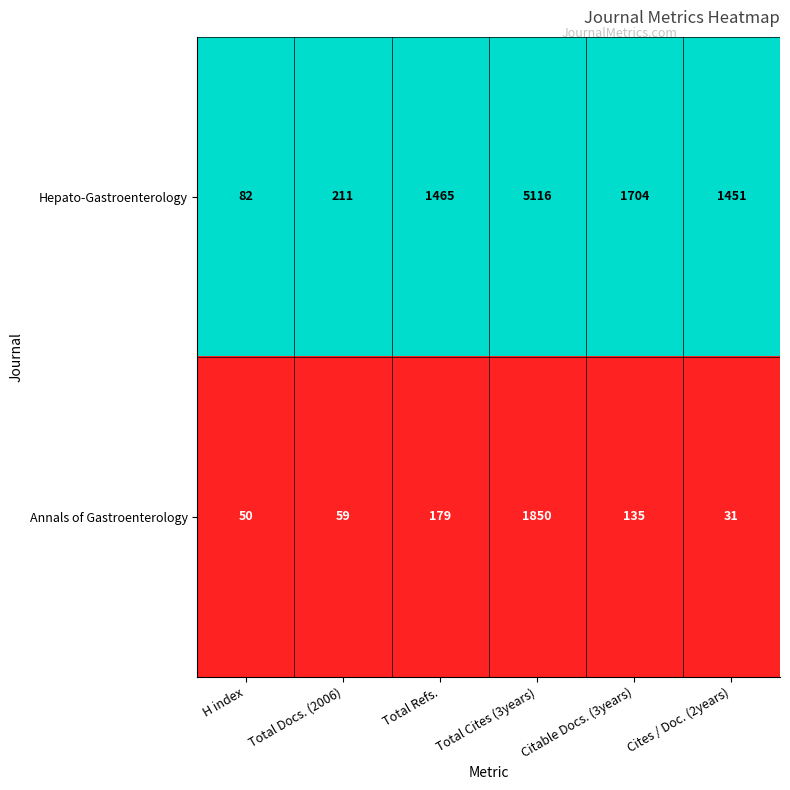

Rank the series by their average value, from lowest to highest.

Annals of Gastroenterology, Hepato-Gastroenterology